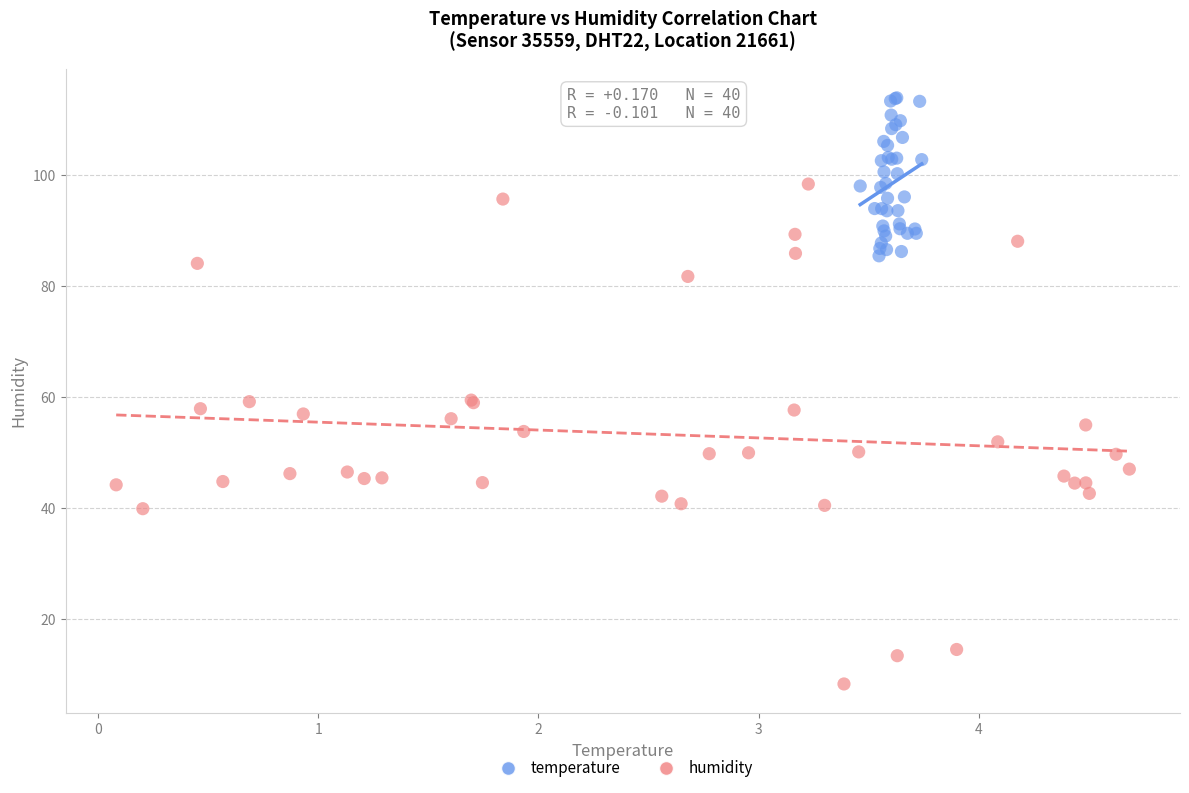

Which series reaches the minimum Y coordinate?

humidity